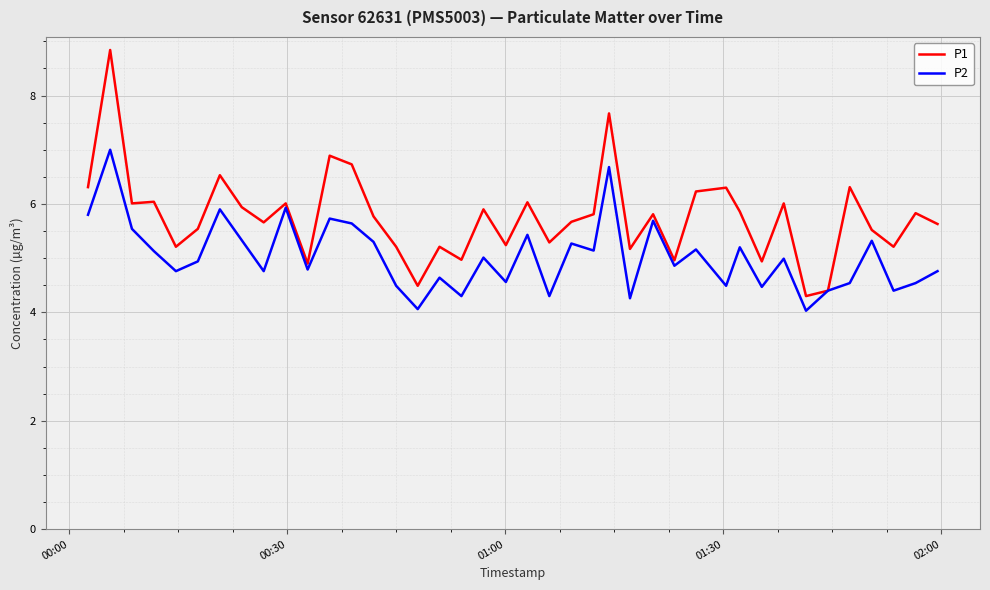

Which series has the largest range (max minus min)?

P1